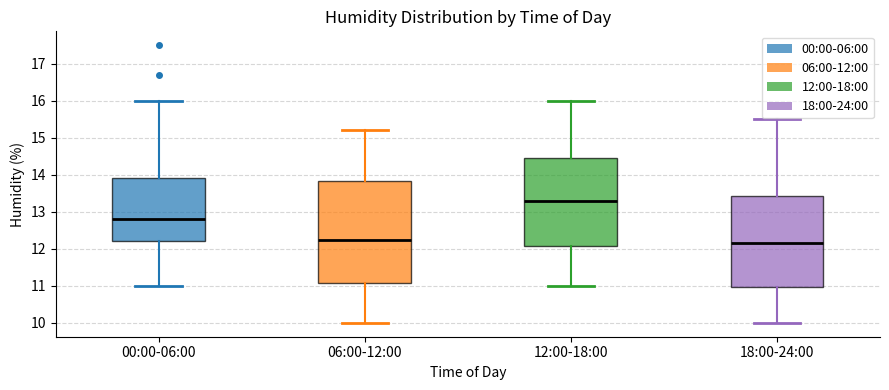

Which box's median line is the lowest?

18:00-24:00